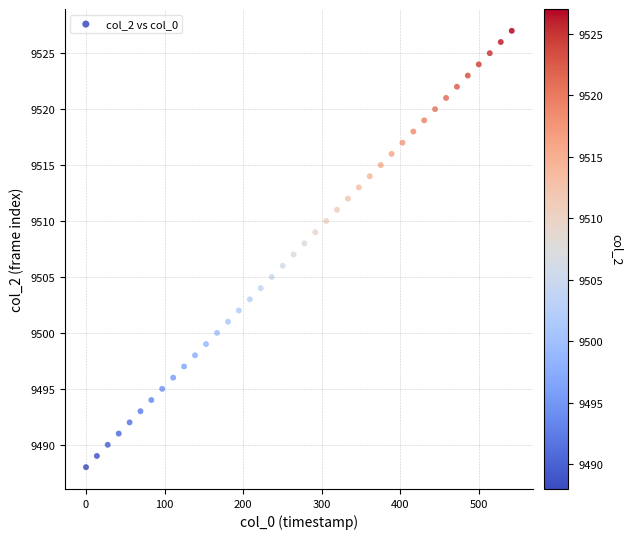

What is the range of Y values (max minus min)?

39